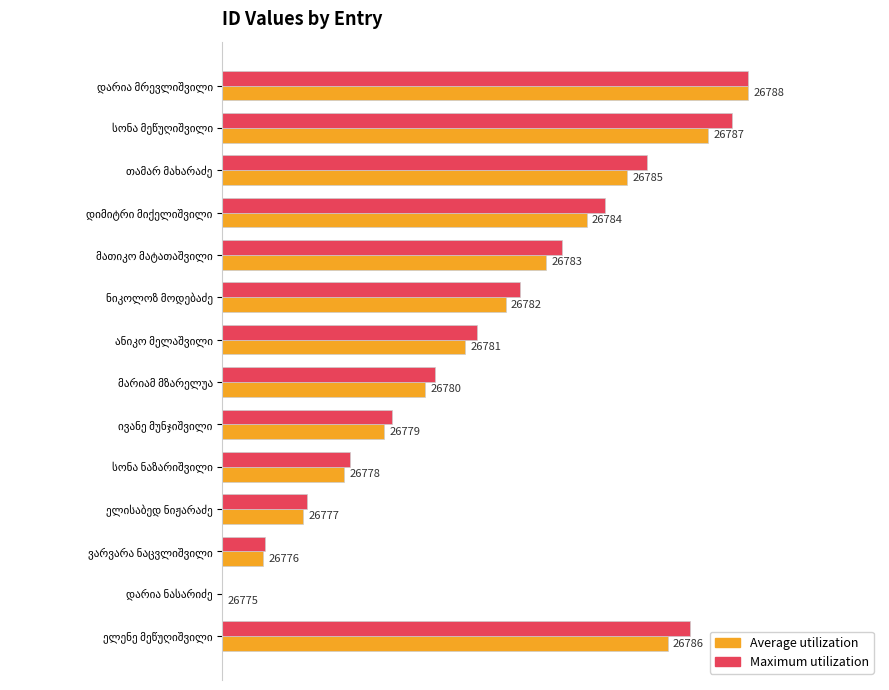

What are all the series names shown in the legend?

Average utilization, Maximum utilization